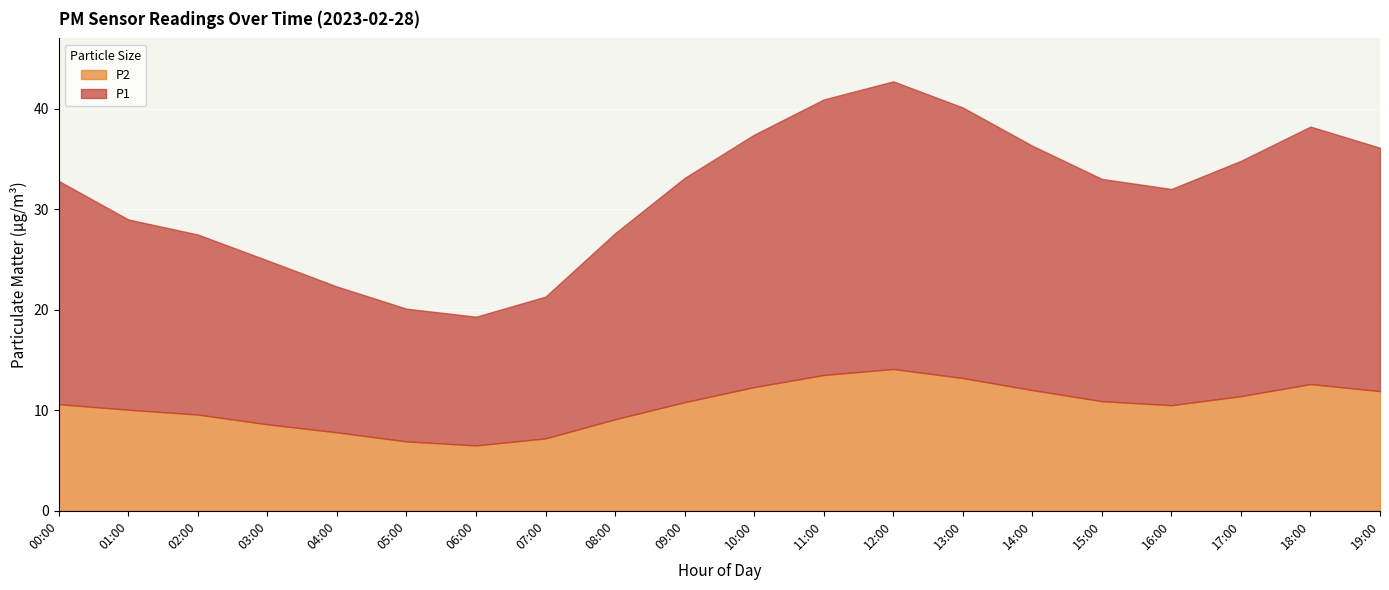

What is the highest value of the P1 series?

28.6